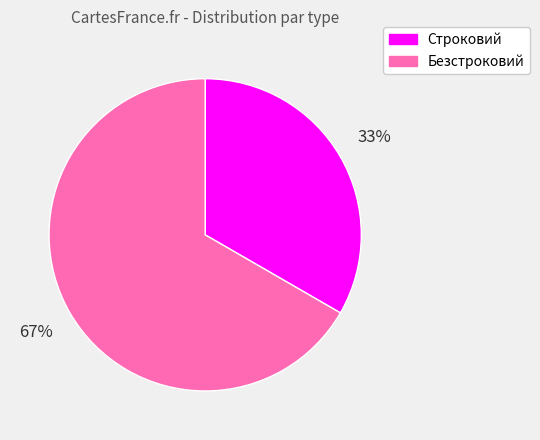

Is it true that Безстроковий is 74% of the pie?

False